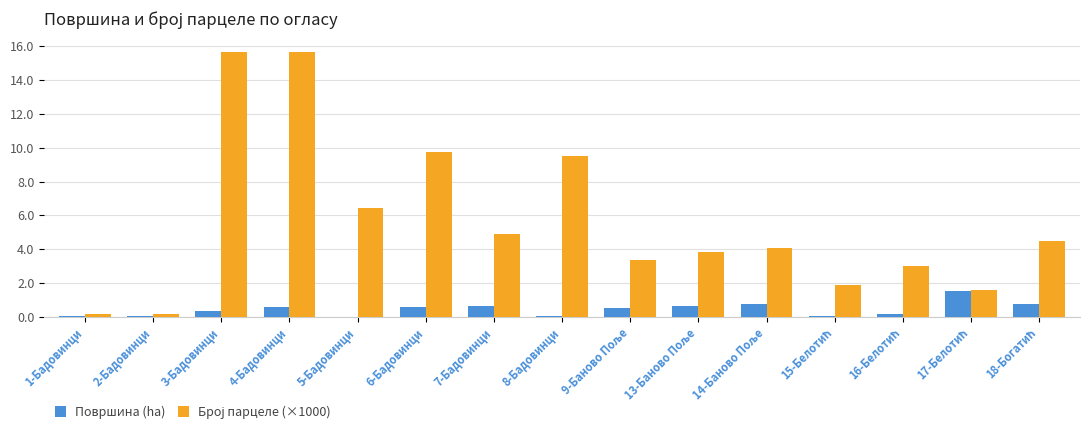

The Површина (ha) series shows 0.6 at 4-Бадовинци. True or false?

True